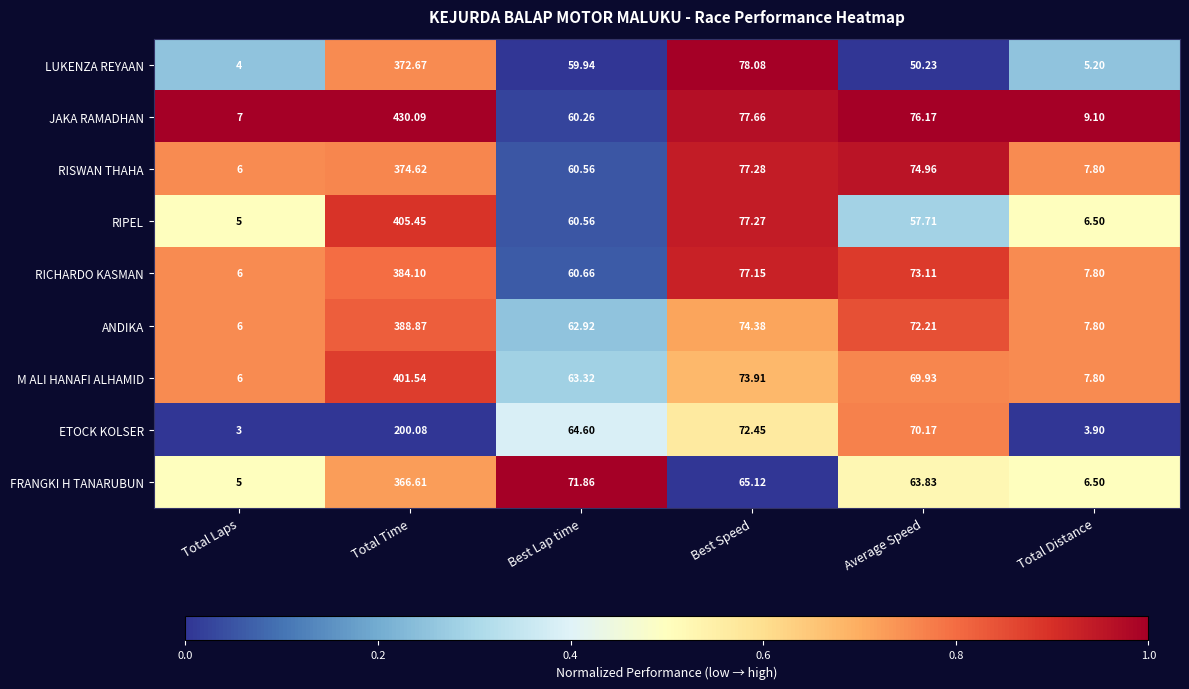

Between Total Time and Best Speed, which series saw the biggest shift?

JAKA RAMADHAN